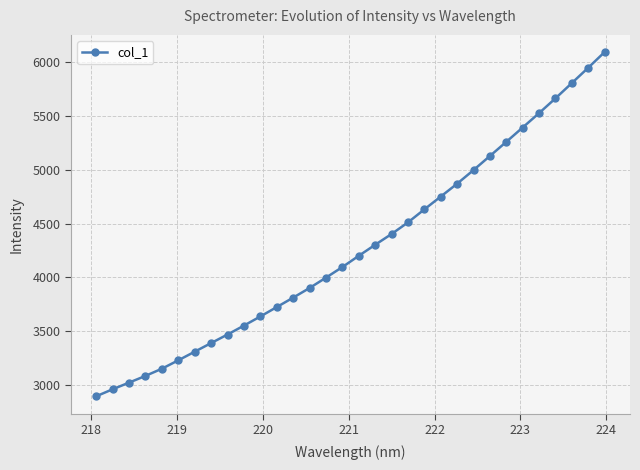

What is the maximum value shown in the chart?

6095.9